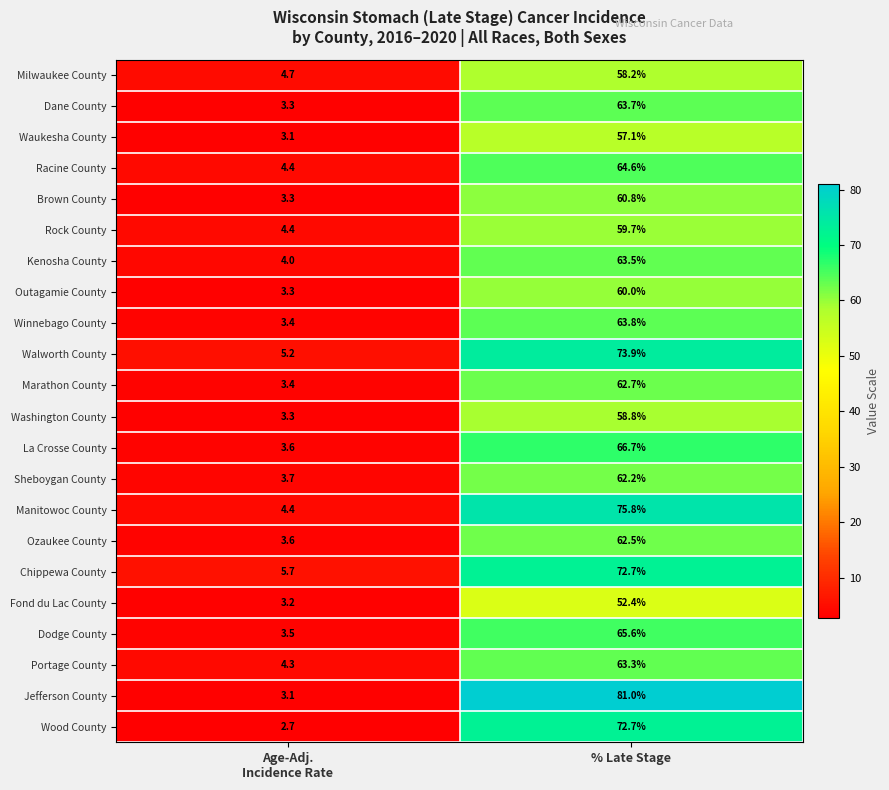

Is it true that Portage County equals 17.5 at % Late Stage?

False